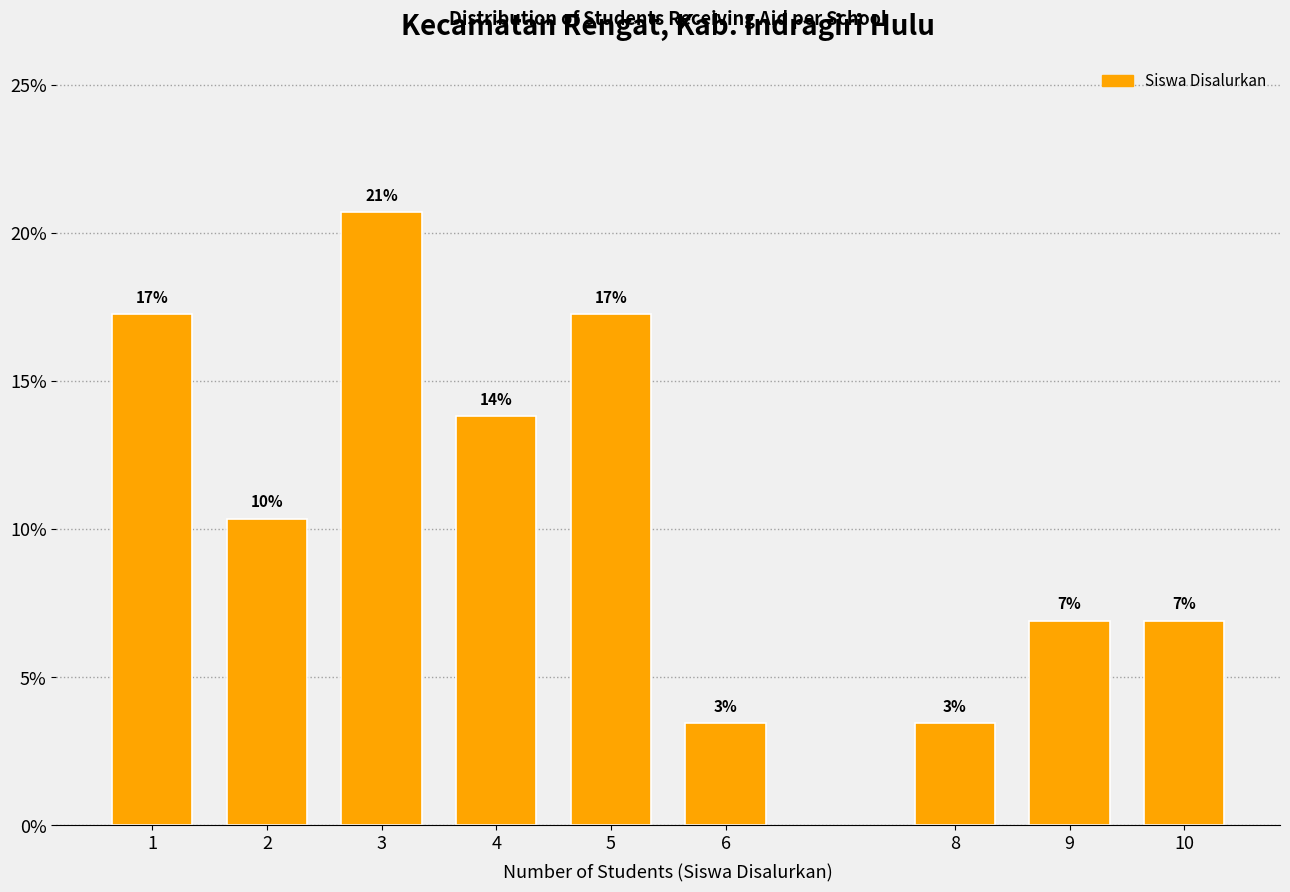

Are the bars horizontal?

No